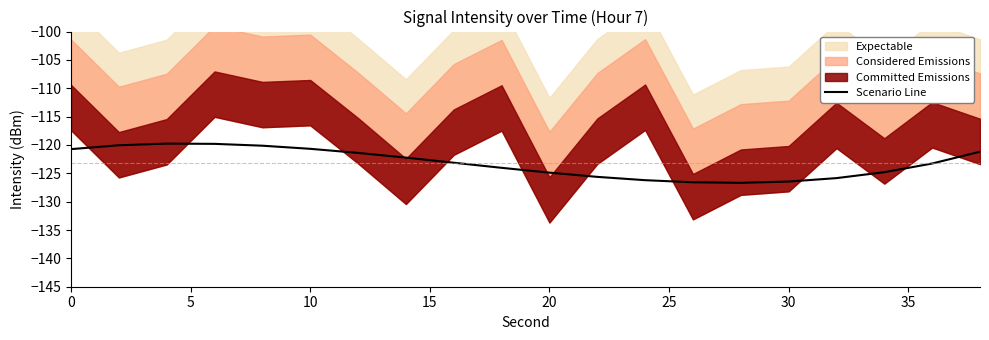

How many lines are shown in the chart?

1